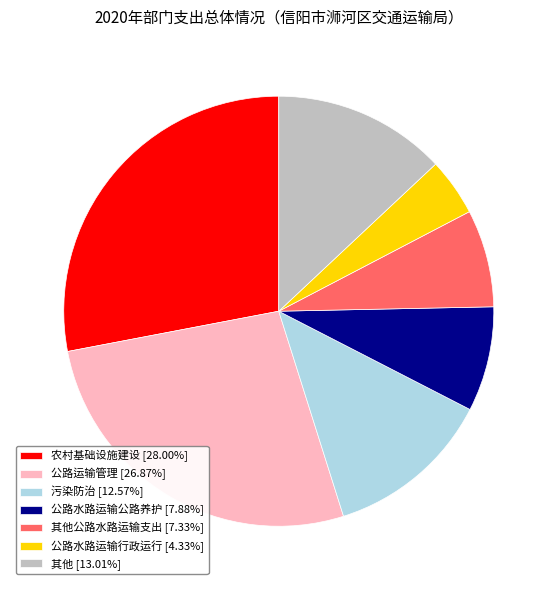

Approximately how many times larger is the value at 农村基础设施建设 [28.00%] compared to 污染防治 [12.57%]?

2.2